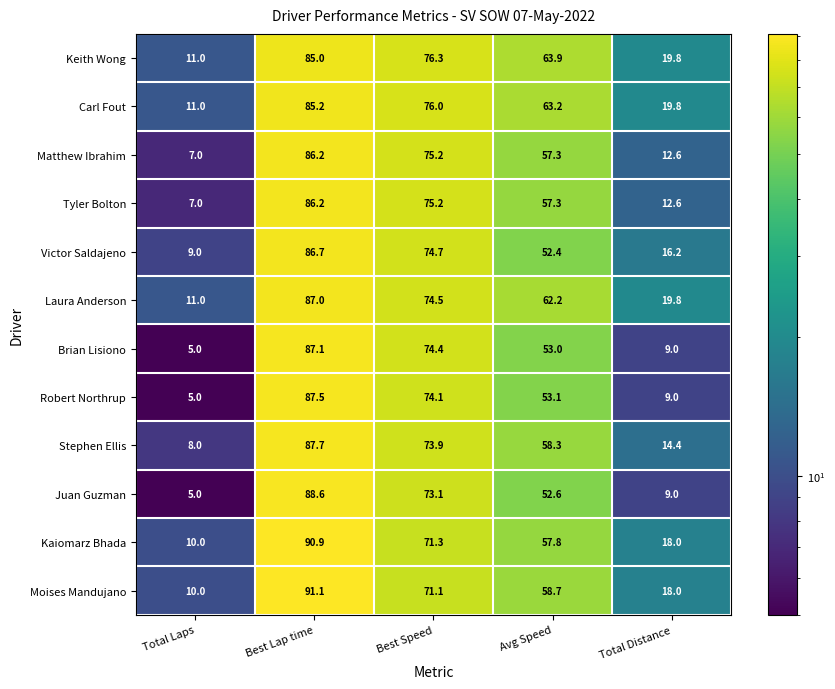

True or false: Victor Saldajeno has a value of 35.3 at Best Lap time.

False